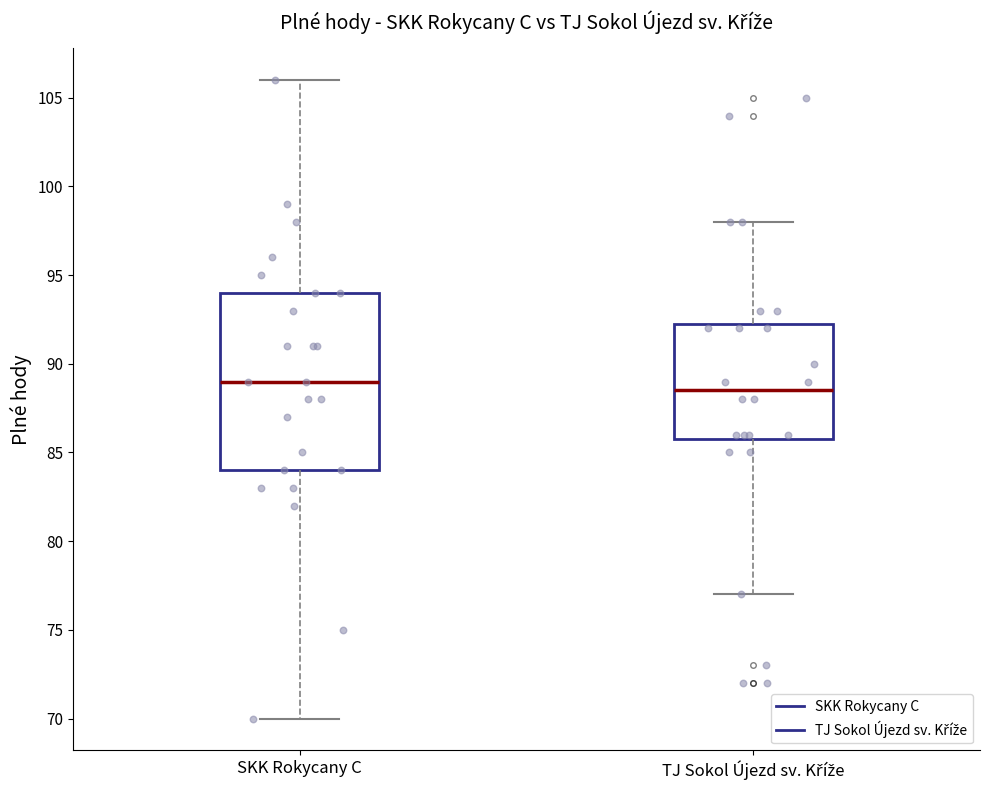

Reading left to right, read every box against the y-axis: the position of its median line, the range the box covers, and the ends of its whiskers. The values are not printed on the chart, so give them approximately, as read against the axis.

SKK Rokycany C: median 89.0, box 84.0 to 94.0, whiskers 70.0 to 106.0
TJ Sokol Újezd sv. Kříže: median 88.5, box 86.0 to 92.5, whiskers 77.0 to 98.0